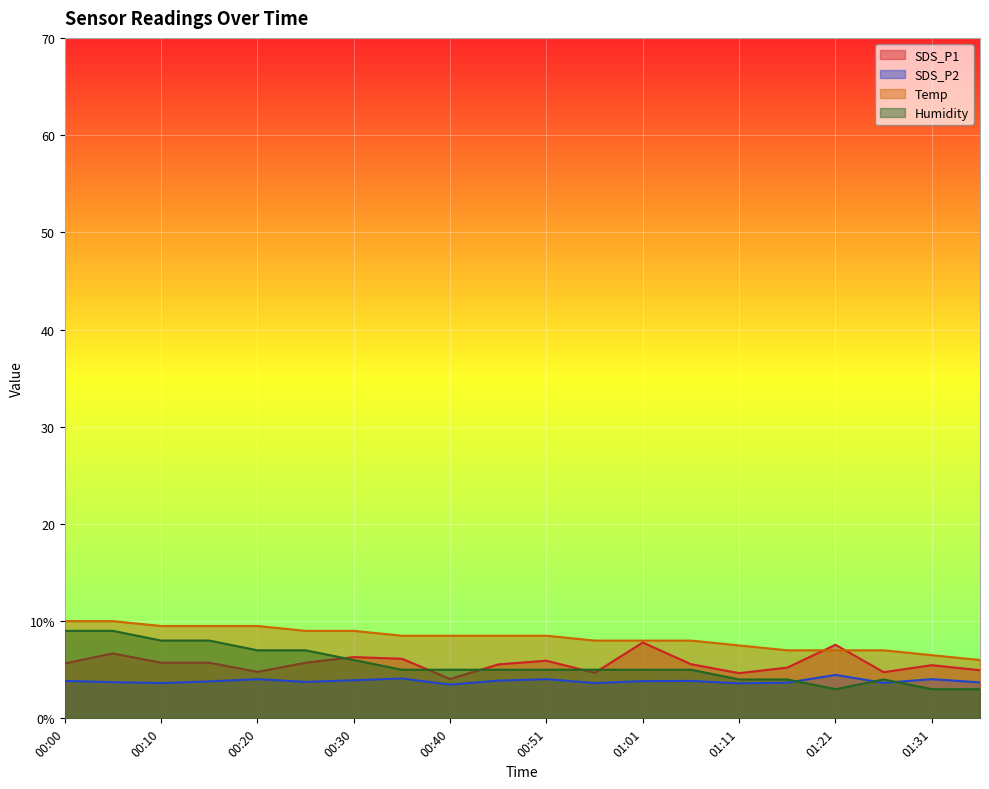

True or false: Temp and Humidity cross at least once.

False